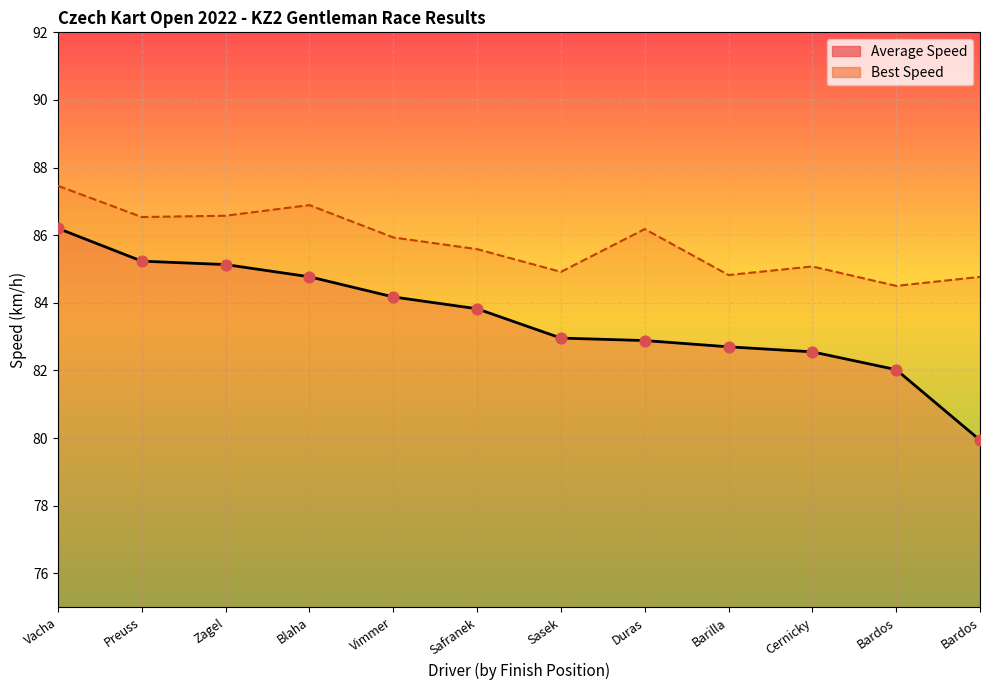

What is the total value across all series at Sasek?

167.9